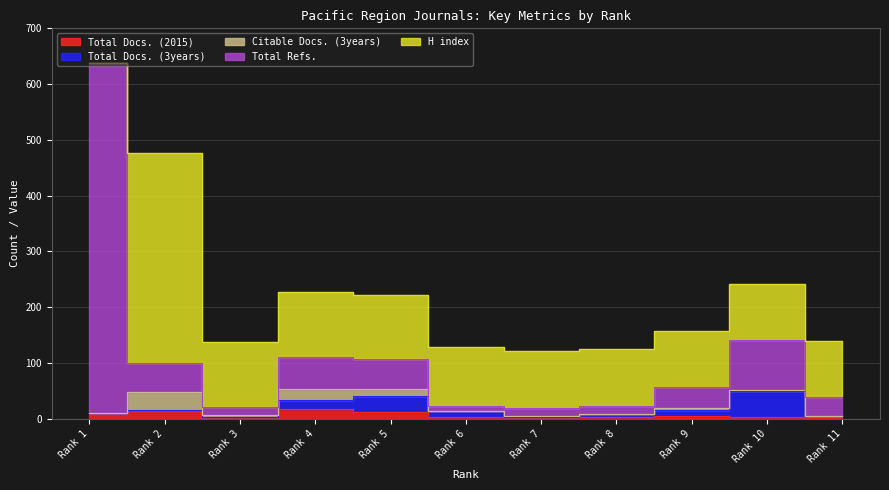

Which series has the largest range (max minus min)?

Total Refs.